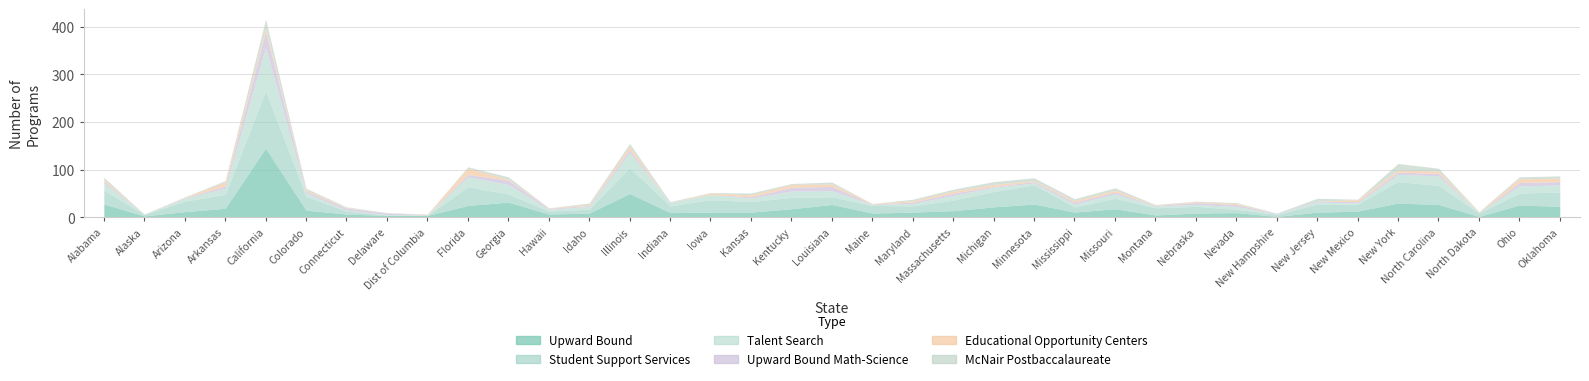

What is the label of the 32nd point from the right?

Colorado